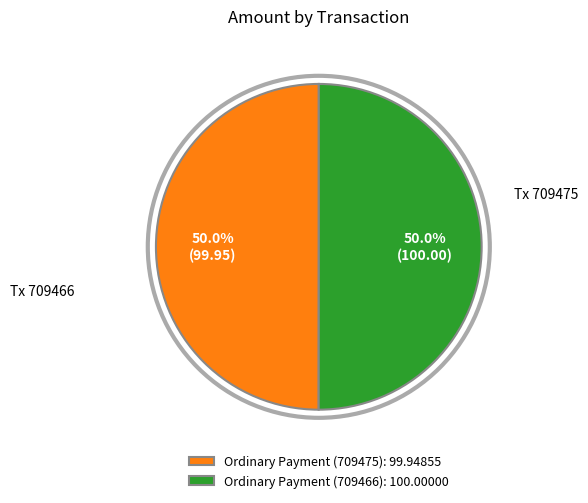

How many slices are in this pie chart?

2